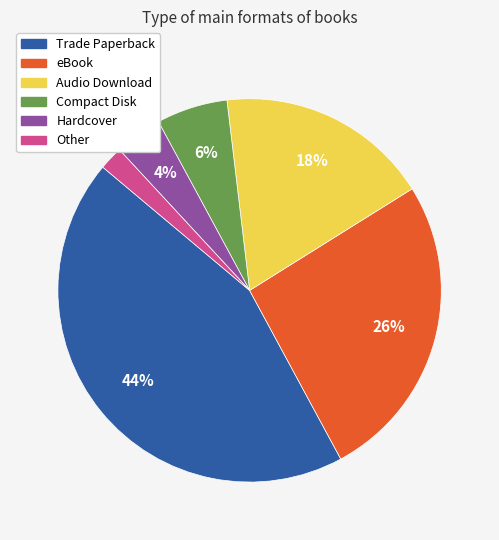

Is the sum of Trade Paperback and eBook greater than half?

Yes